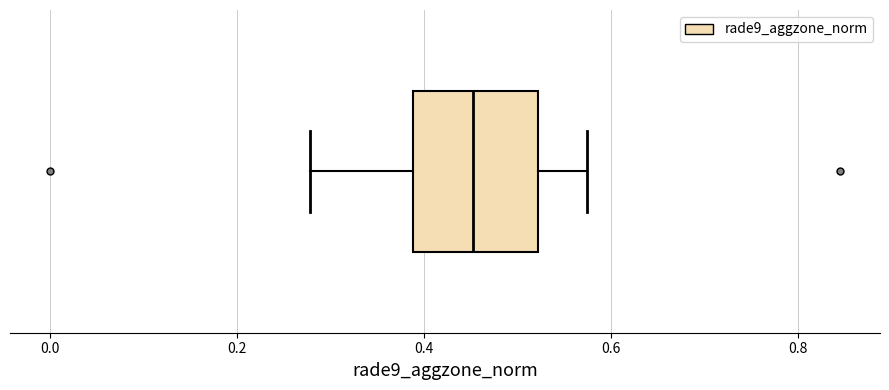

Transcribe this box plot: give where the median line is, the range the box spans, and where the two whiskers end, as read against the x-axis. The values are not printed on the chart, so give them approximately, as read against the axis.

median 0.46, box 0.38 to 0.52, whiskers 0.28 to 0.58